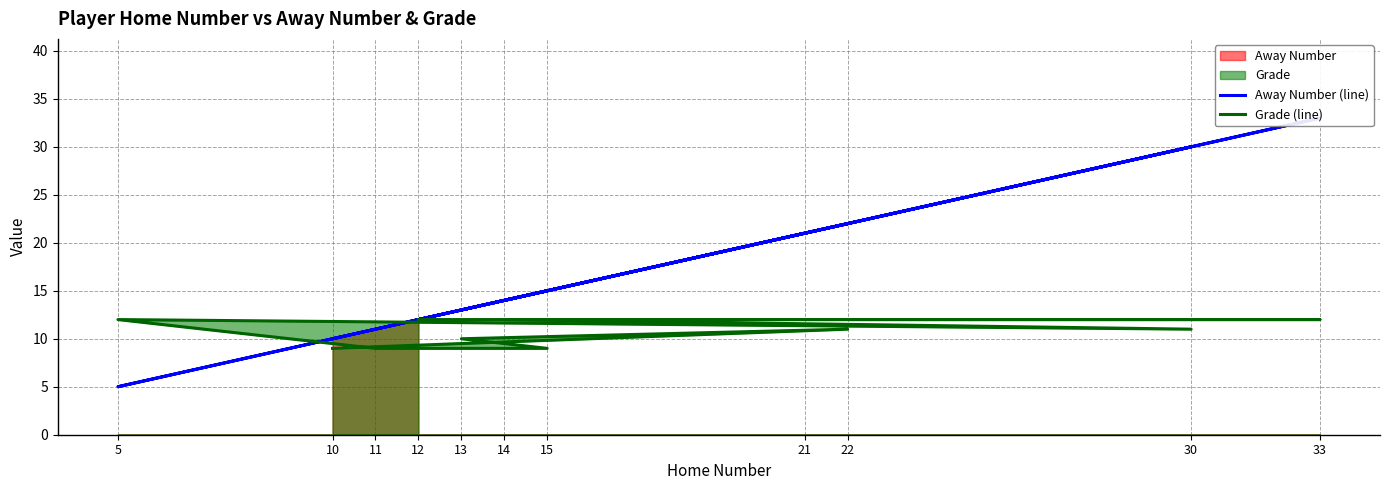

Which category has the highest value in the Away Number (line) series?

33